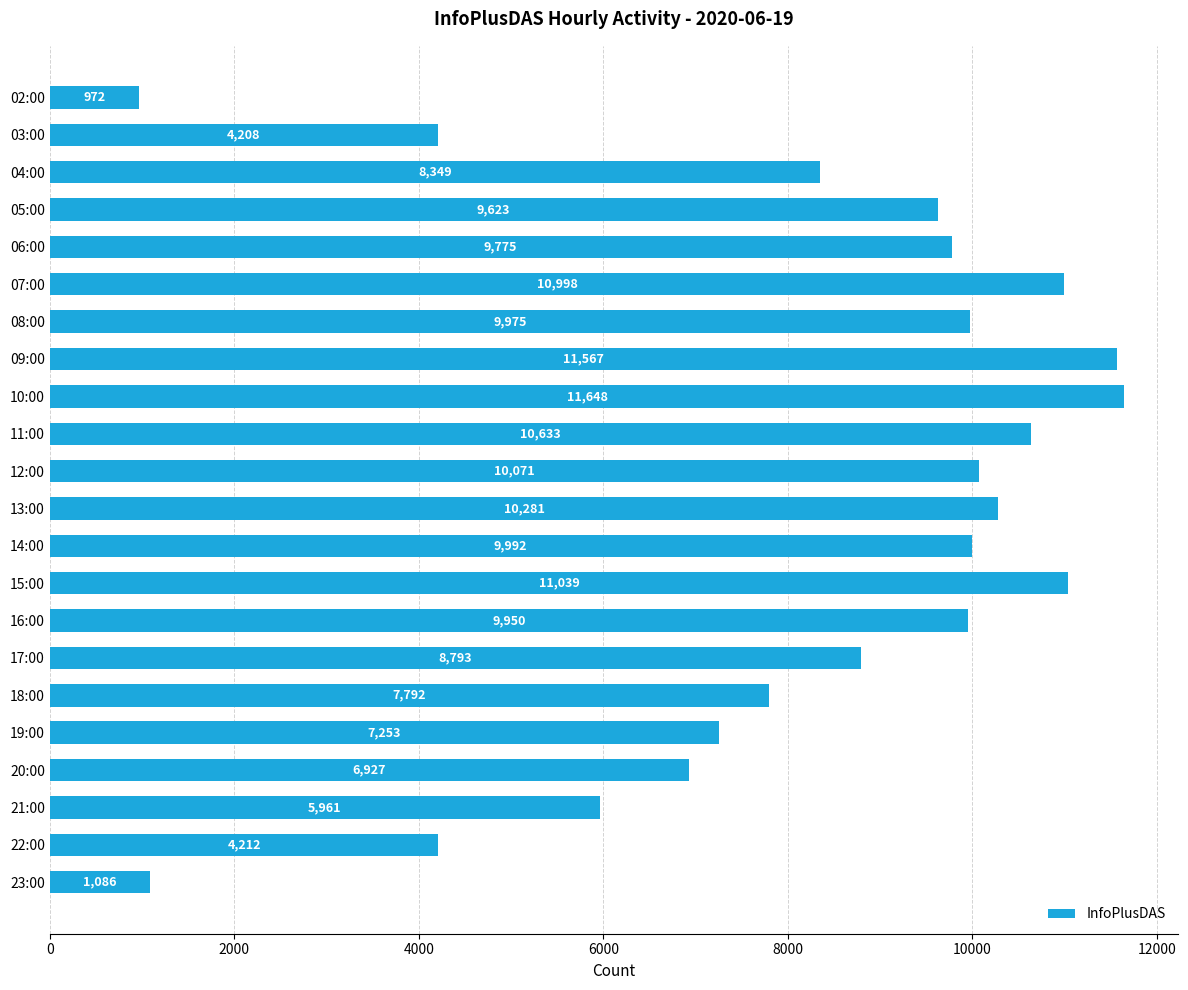

What is the average value?

8232